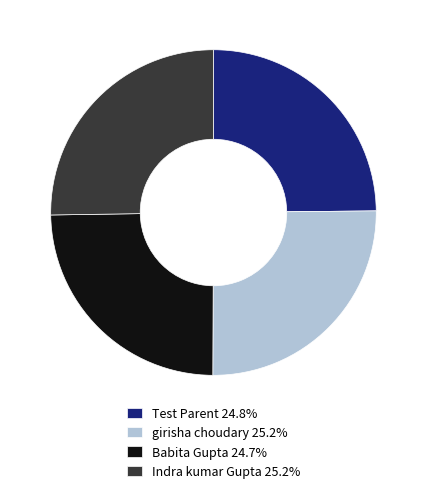

Is the sum of Indra kumar Gupta 25.2% and Test Parent 24.8% greater than half?

Yes